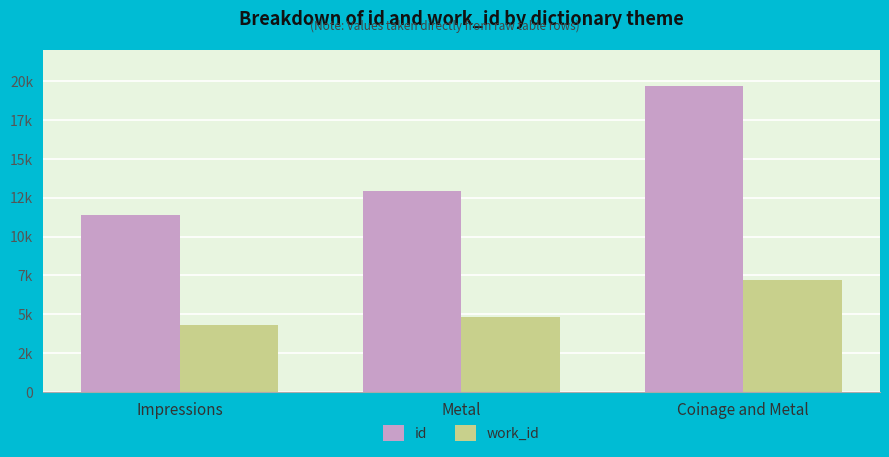

Between Impressions and Coinage and Metal, which series saw the biggest shift?

id